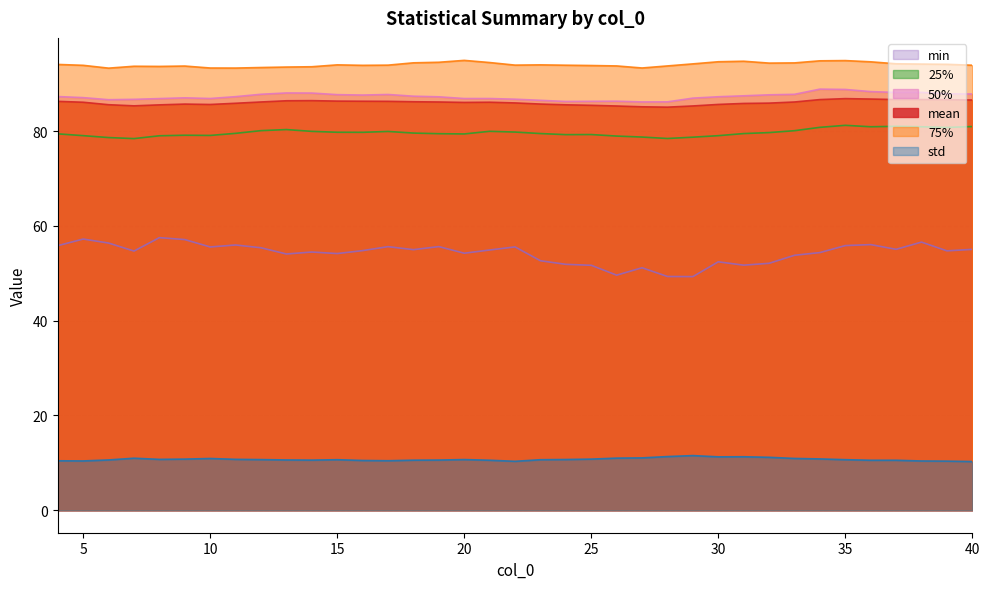

Rank the categories by min value from lowest to highest.

29, 28, 26, 27, 25, 31, 24, 32, 30, 23, 33, 13, 15, 20, 34, 14, 7, 39, 16, 21, 18, 40, 37, 12, 10, 22, 17, 19, 4, 35, 11, 36, 6, 38, 9, 5, 8